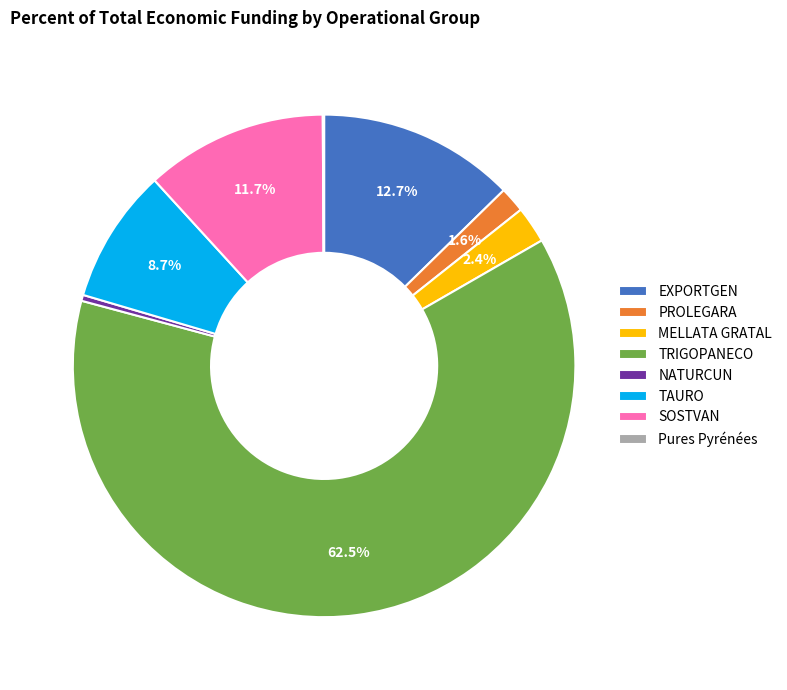

To the nearest percent, what percentage of the pie is MELLATA GRATAL?

2%